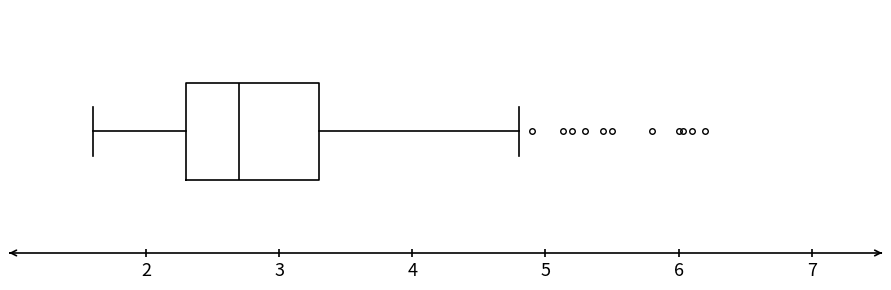

Transcribe this box plot: give where the median line is, the range the box spans, and where the two whiskers end, as read against the x-axis. The values are not printed on the chart, so give them approximately, as read against the axis.

median 2.7, box 2.3 to 3.3, whiskers 1.6 to 4.8